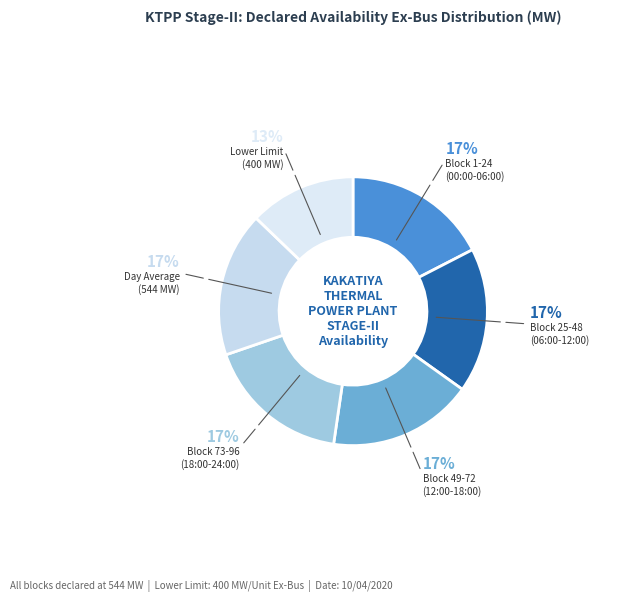

Count the number of slices in the pie.

6